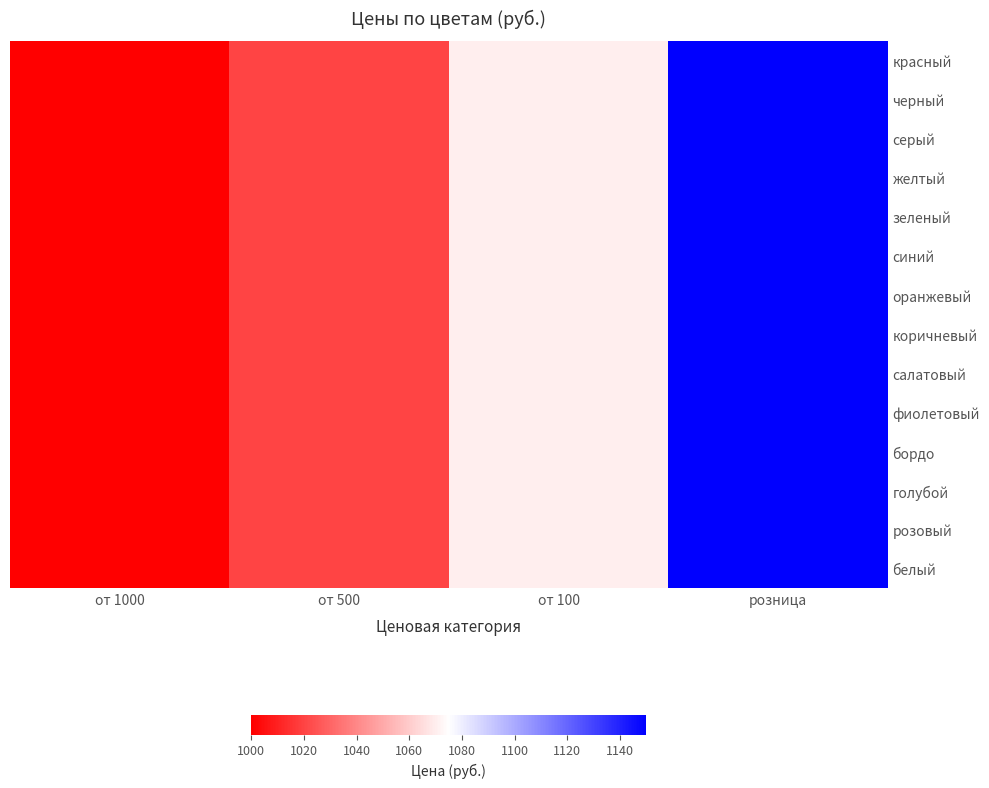

What is the total value across all series at от 1000?

14000